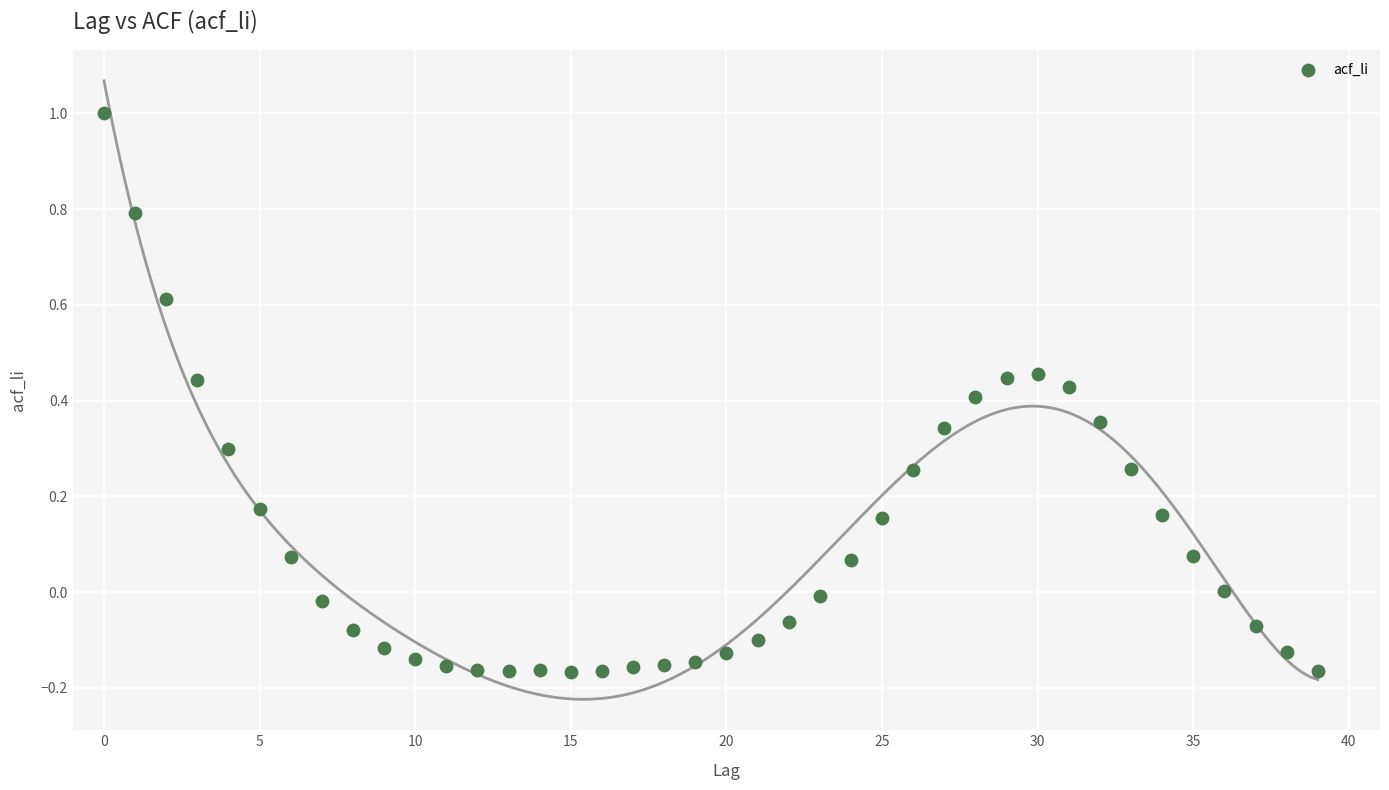

What is the range of Y values (max minus min)?

1.2